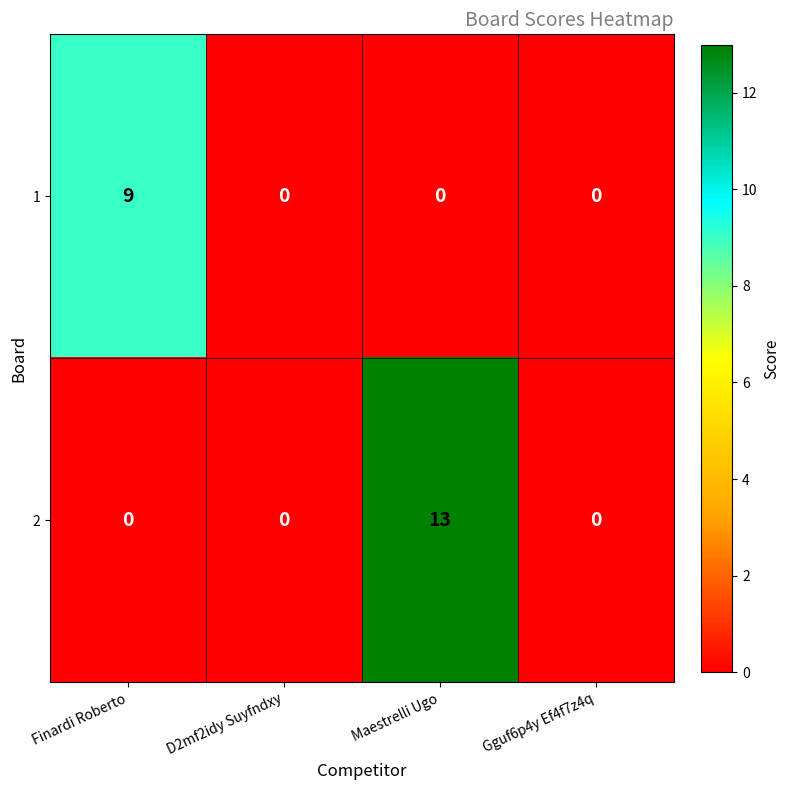

List the series in order of their peak value, lowest first.

1, 2